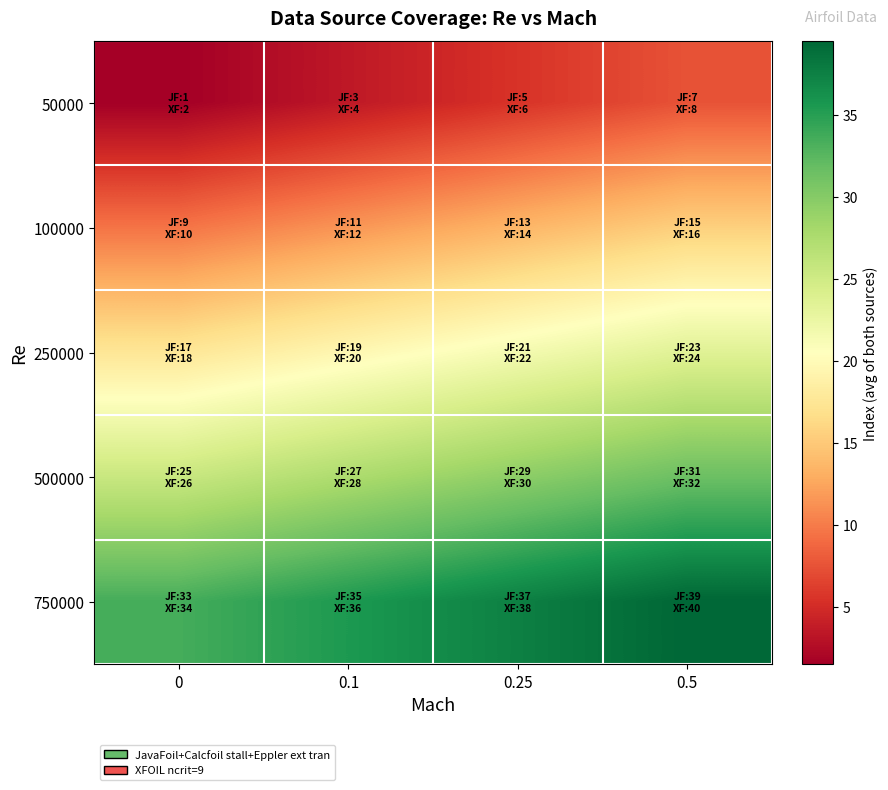

Rank the series by their maximum value, from lowest to highest.

50000, 100000, 250000, 500000, 750000